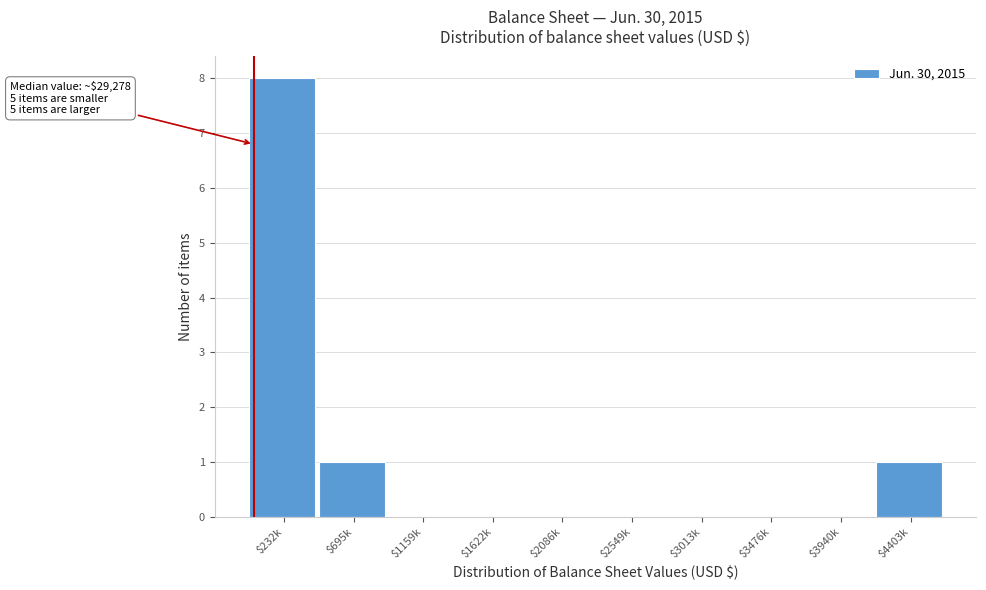

Is it true that the value at $2086k is 0?

True